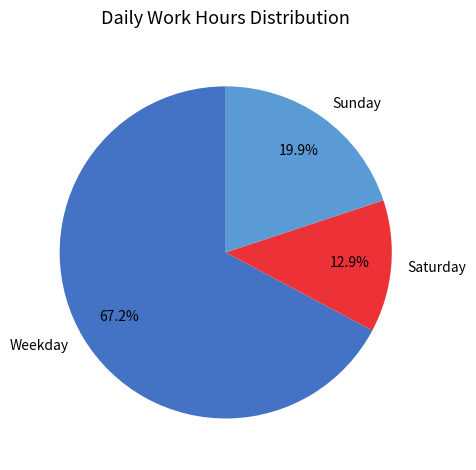

What is the smallest slice in the pie chart?

Saturday